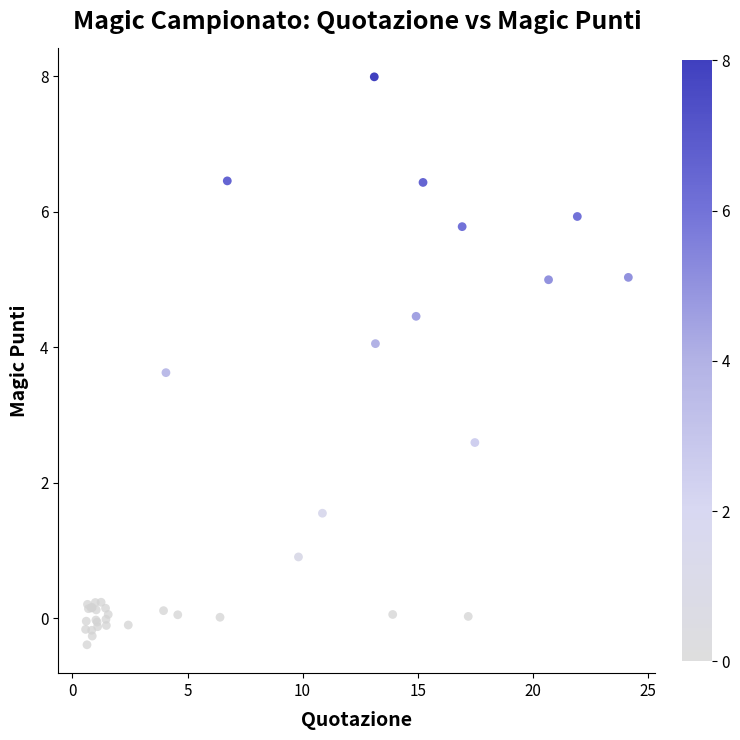

What Y value in the scatter plot is closest to 3?

2.6